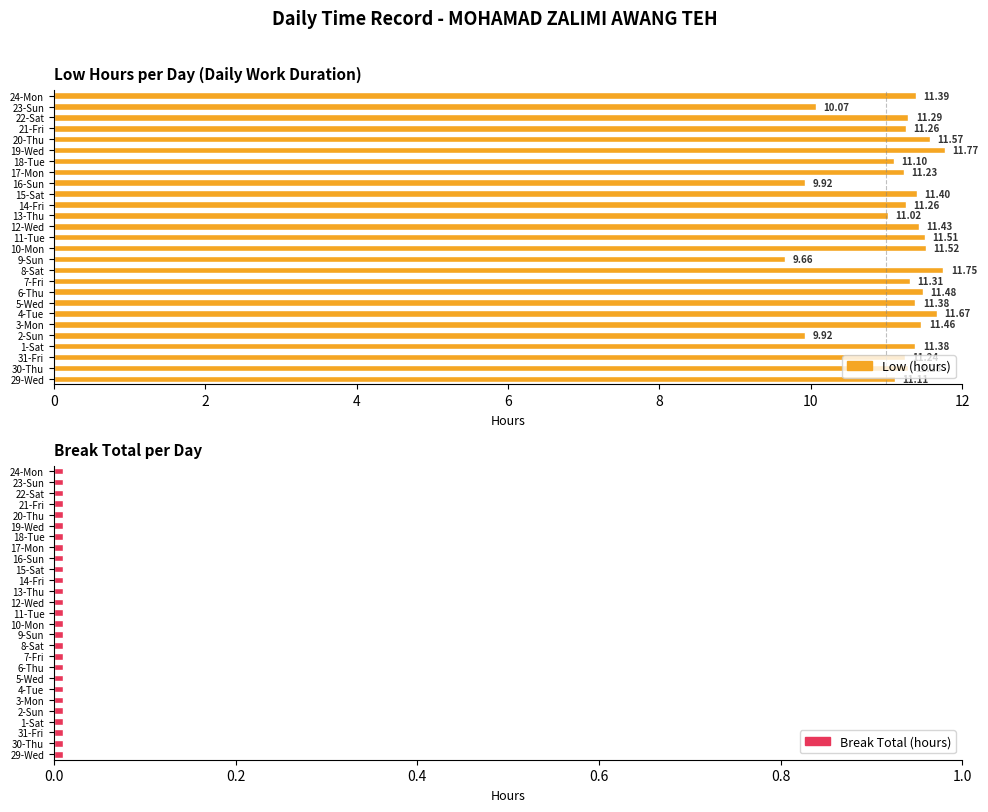

Which has a higher value, 11-Tue or 14-Fri?

11-Tue